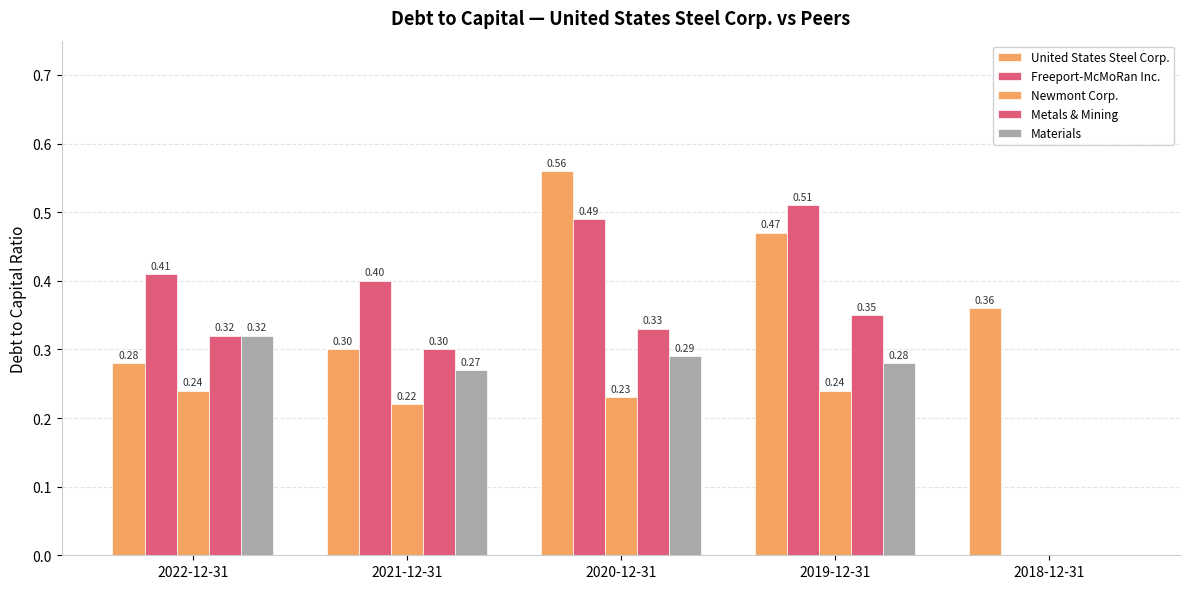

What is the difference between the Metals & Mining values at 2021-12-31 and 2018-12-31?

0.3